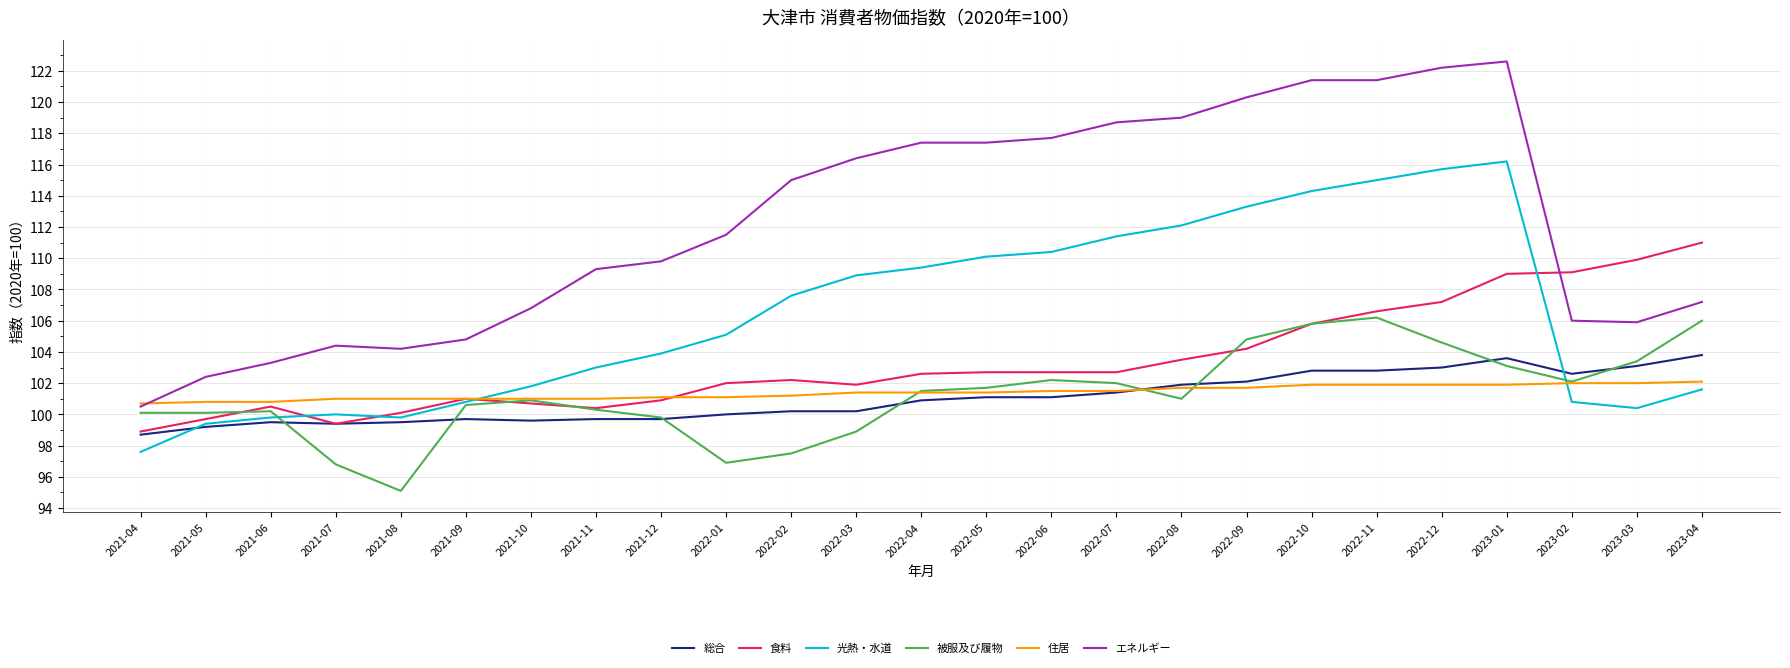

What is the smallest value displayed?

95.1